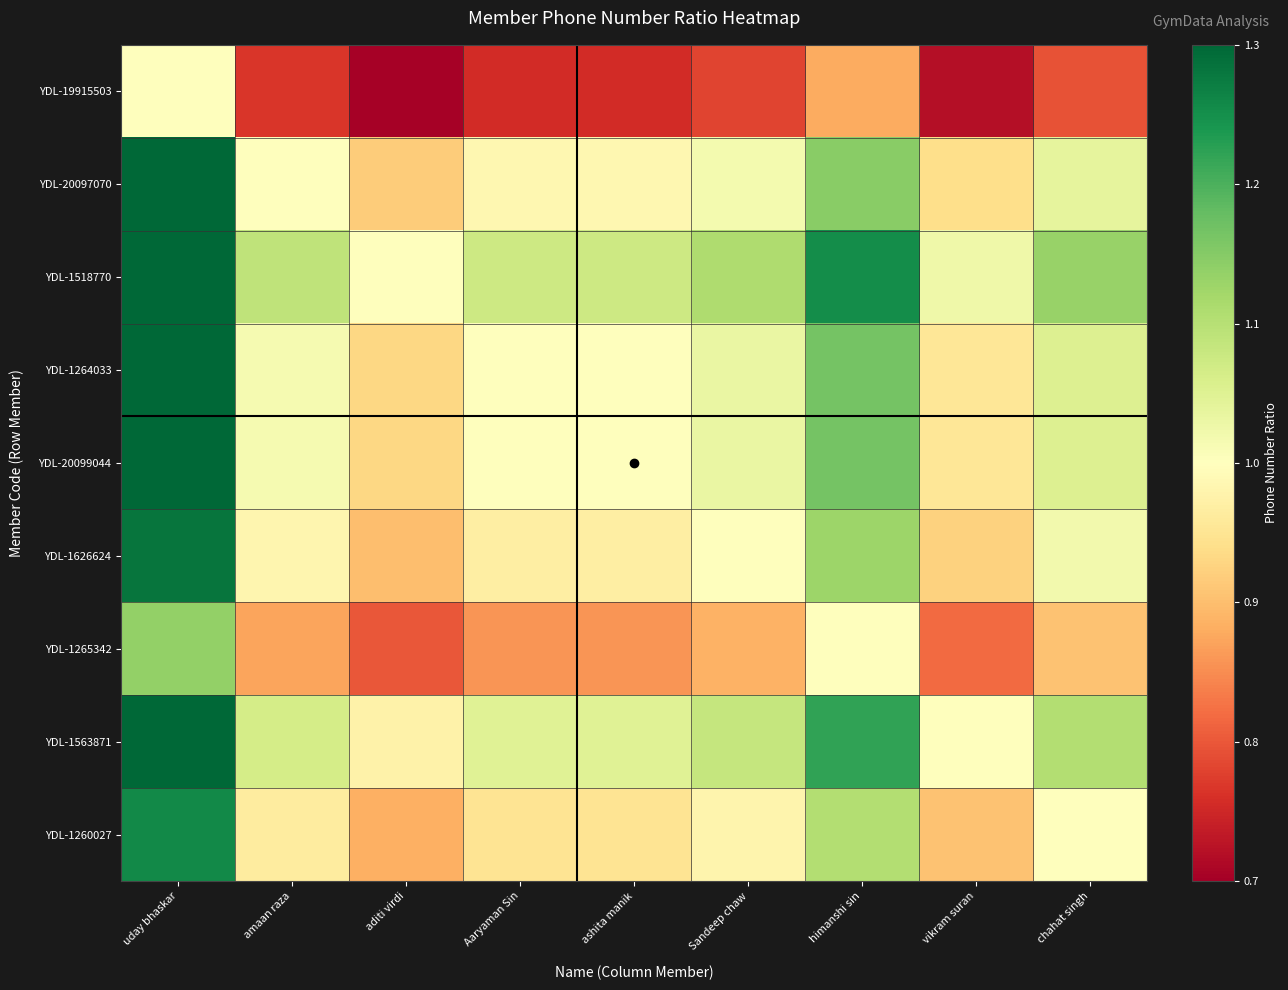

Which series changed the most between Aaryaman Sin and chahat singh?

YDL-1518770